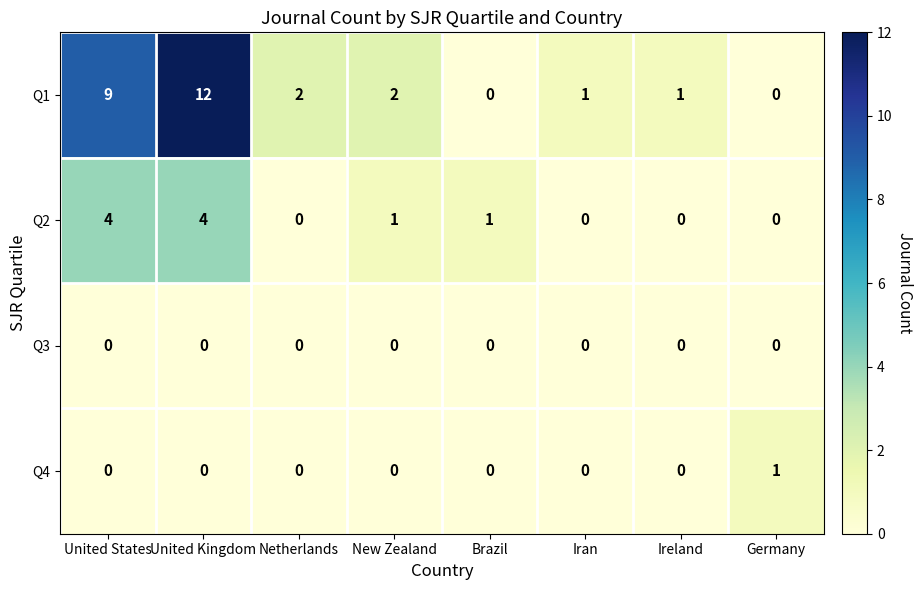

At which label is Q1 closest to 6?

United States